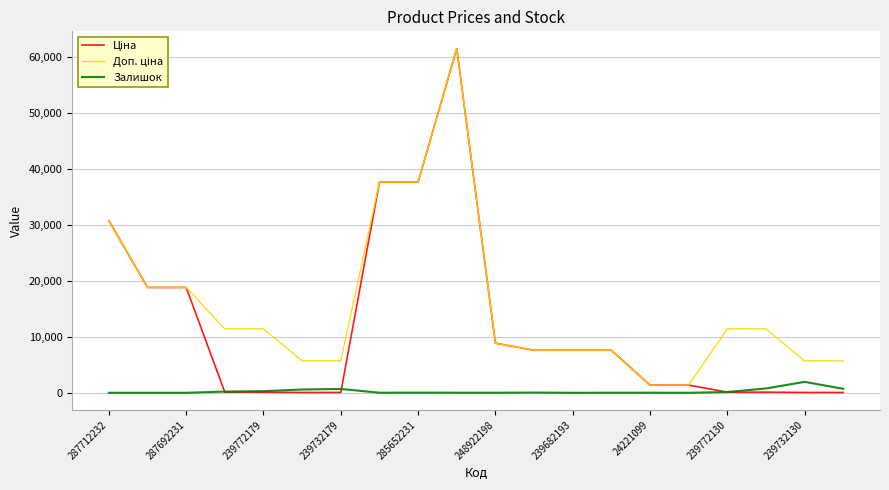

What is the maximum value for Залишок?

1948.0